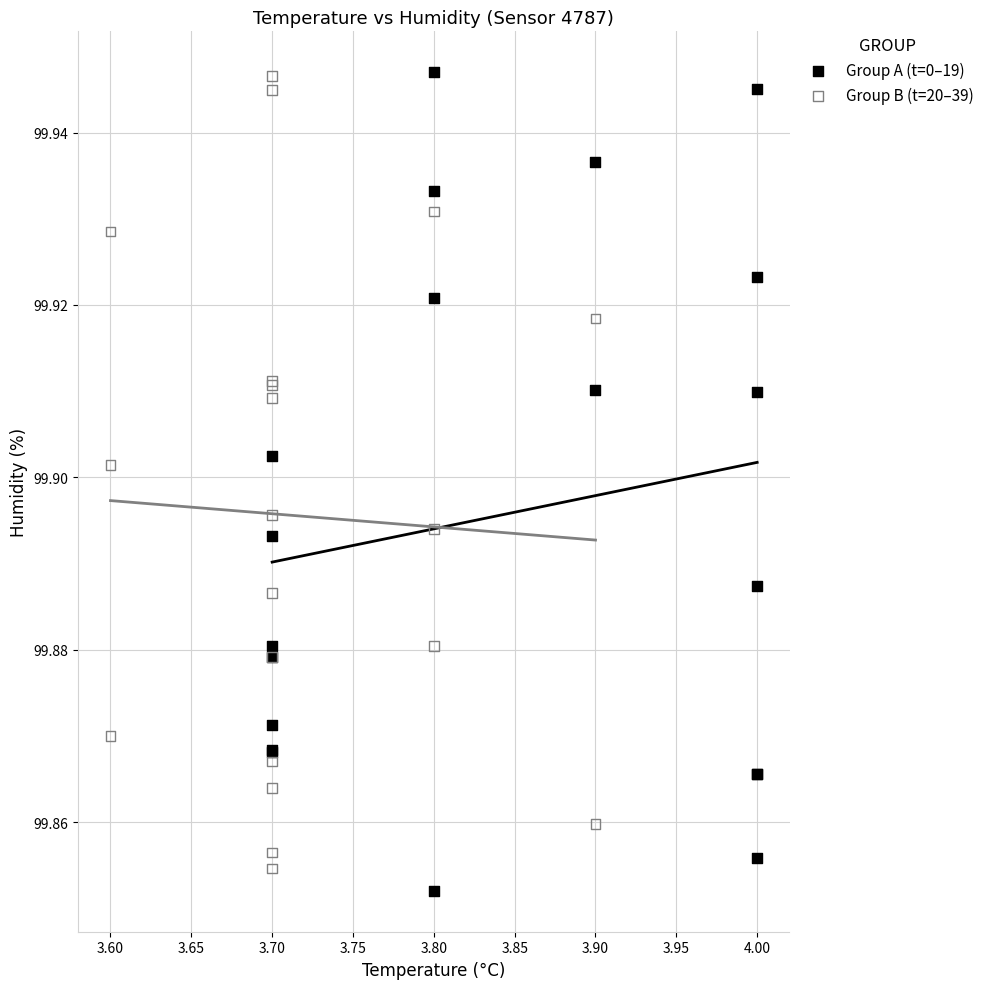

What are all the series names shown in the legend?

Group A (t=0–19), Group B (t=20–39)